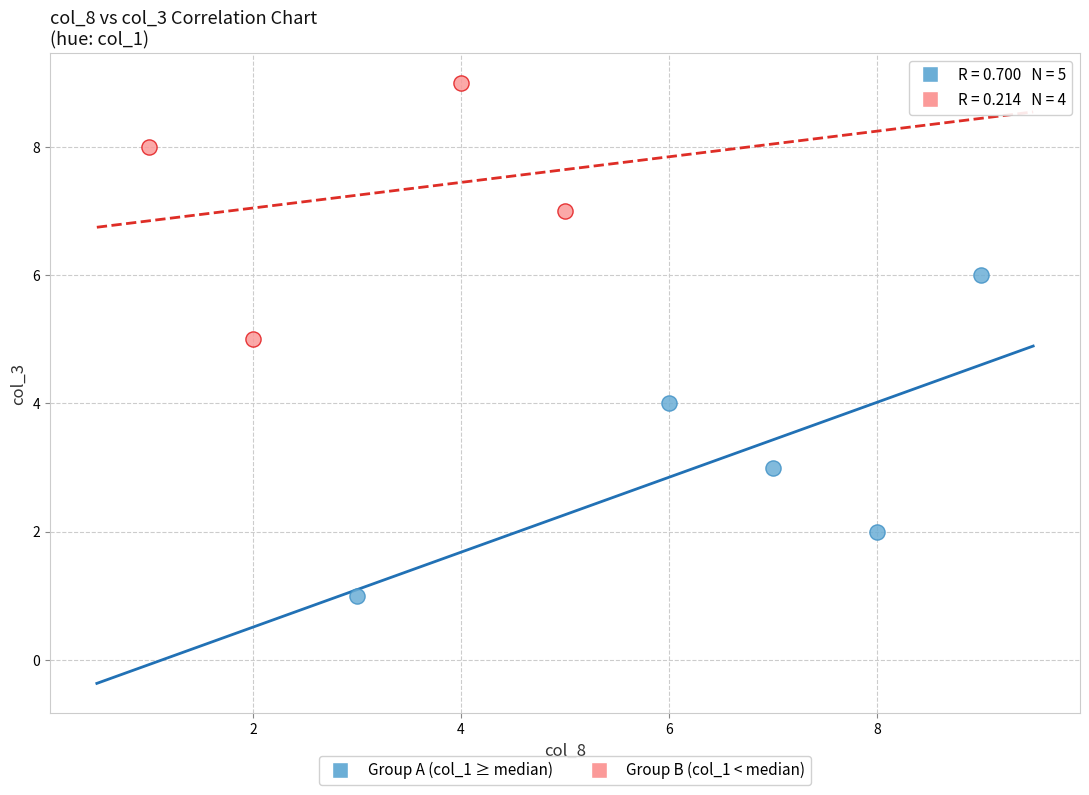

What are all the series names shown in the legend?

Group A (col_1 ≥ median), Group B (col_1 < median)